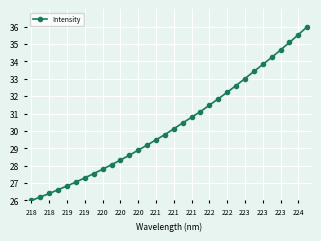

What is the difference between the second highest and minimum values?

9.5